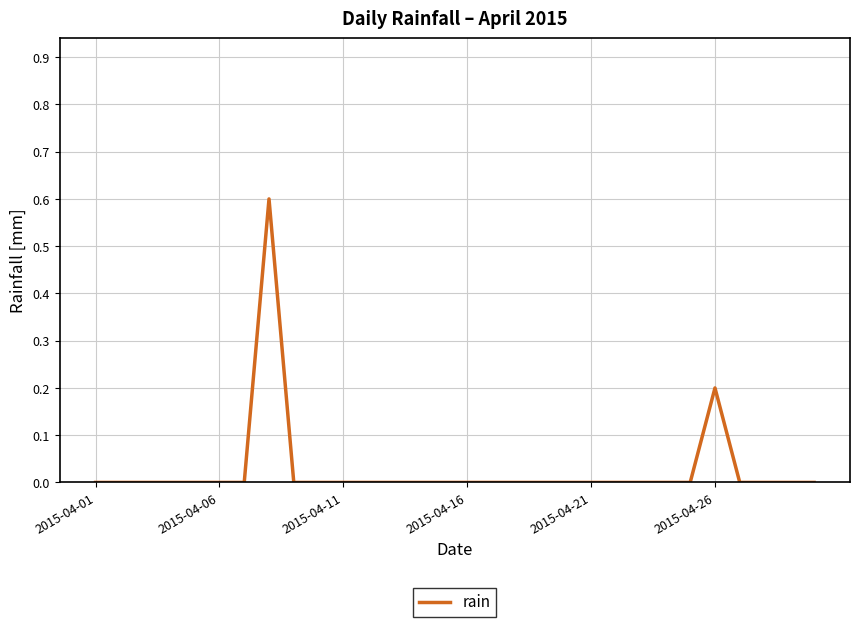

What is the maximum value shown in the chart?

0.6